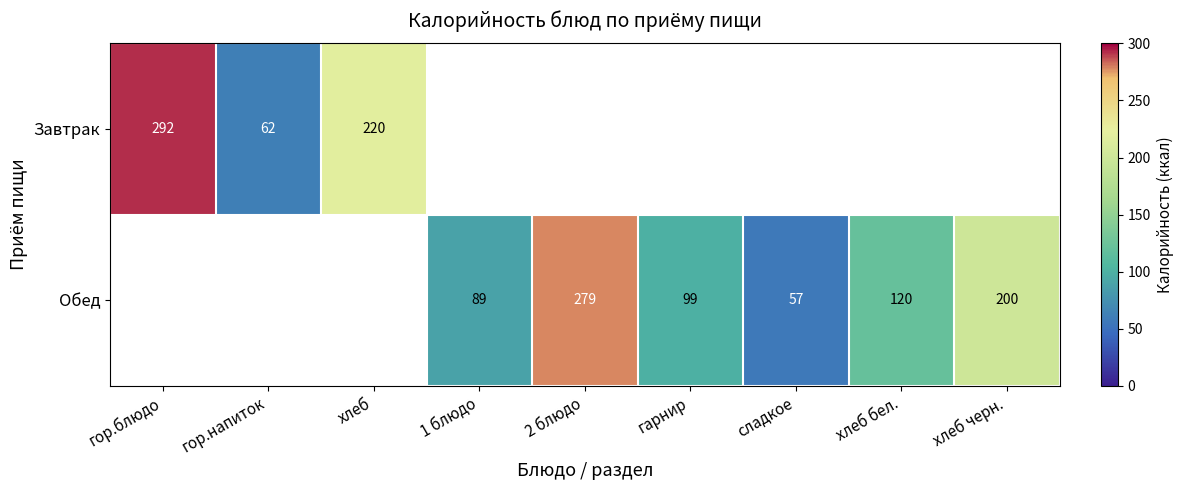

What is the sum of the Обед values at 2 блюдо and хлеб черн.?

479